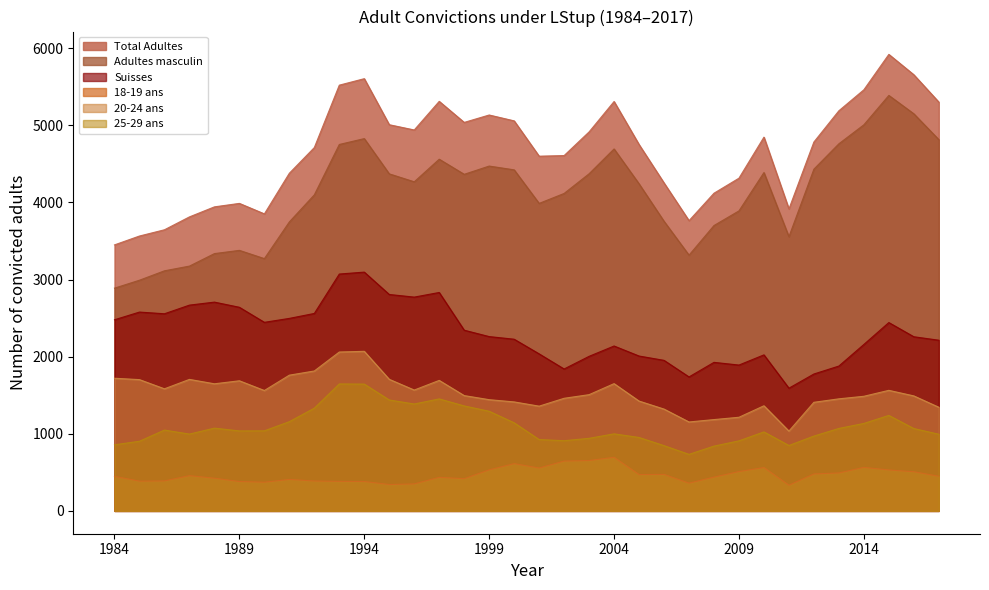

Is it true that 20-24 ans equals 510 at 2009?

False